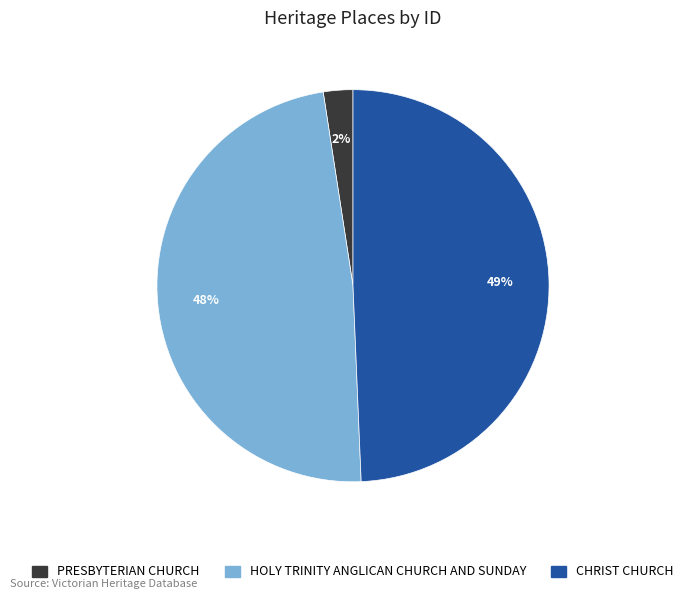

How many segments does this pie chart have?

3